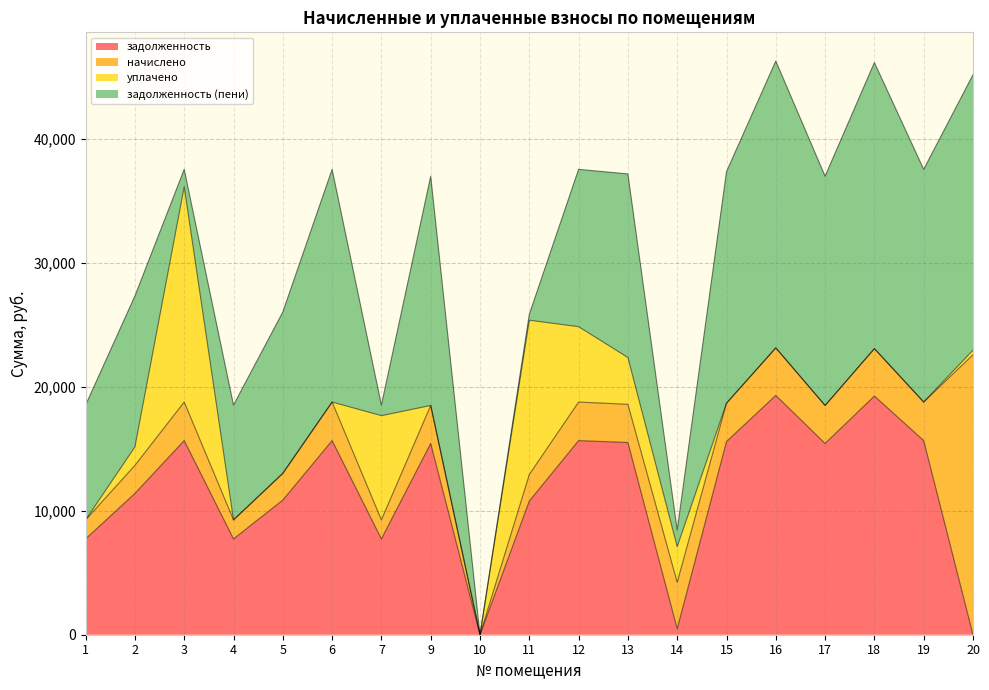

At which category is the sum across all series the highest?

16